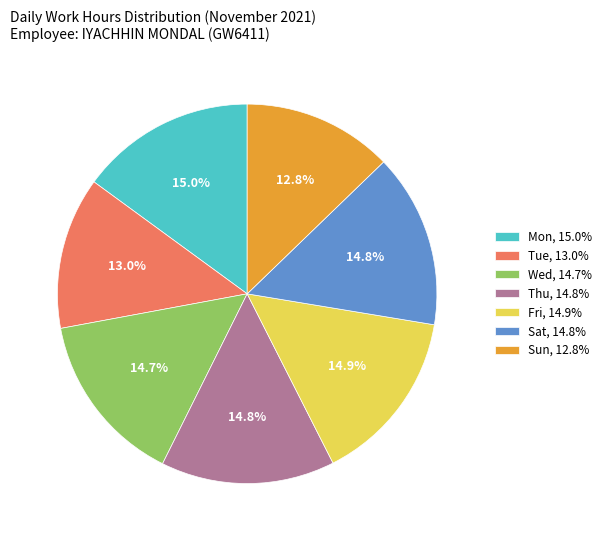

The Sun slice represents 19% of the pie. True or false?

False